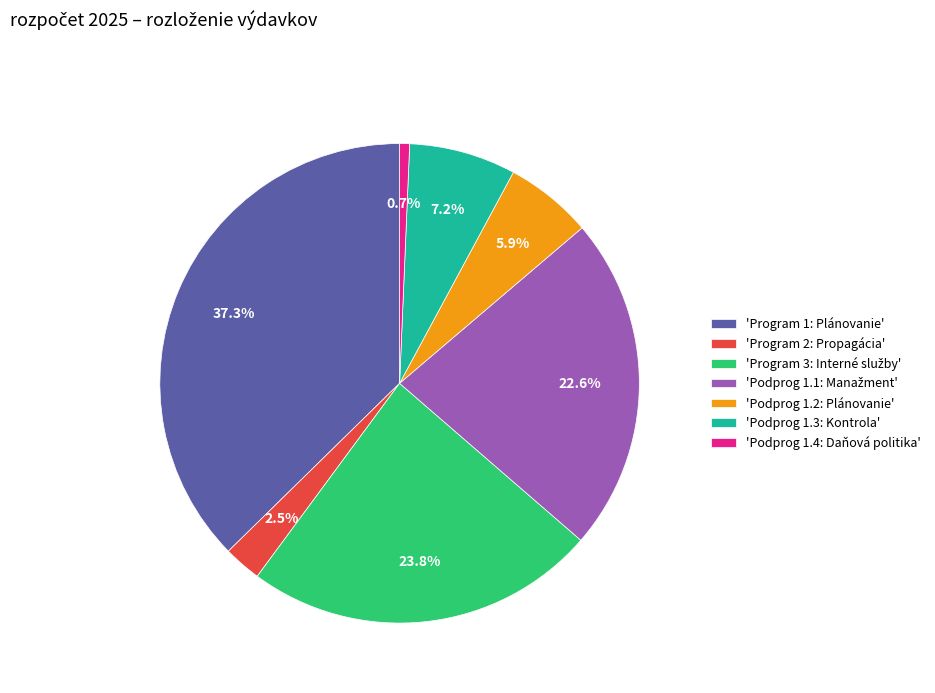

What is the largest slice in the pie chart?

'Program 1: Plánovanie'